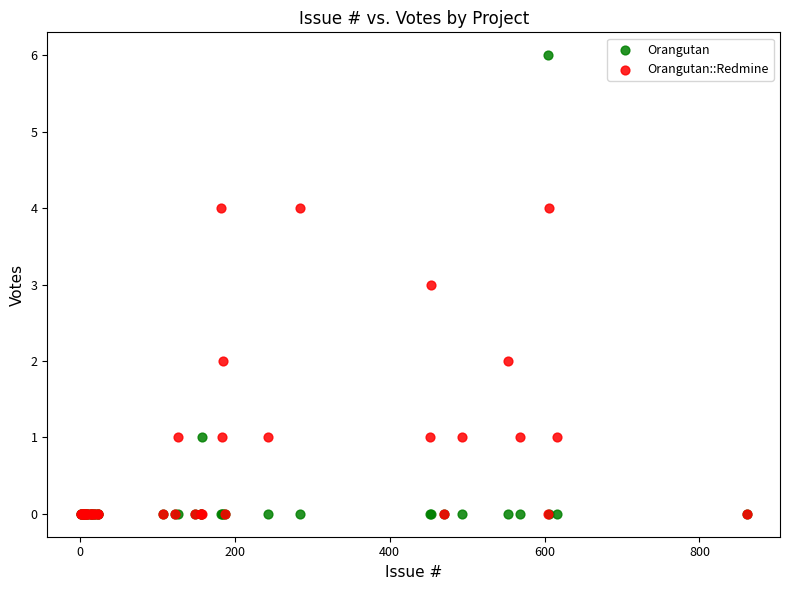

Which series has the largest Y range (max minus min)?

Orangutan